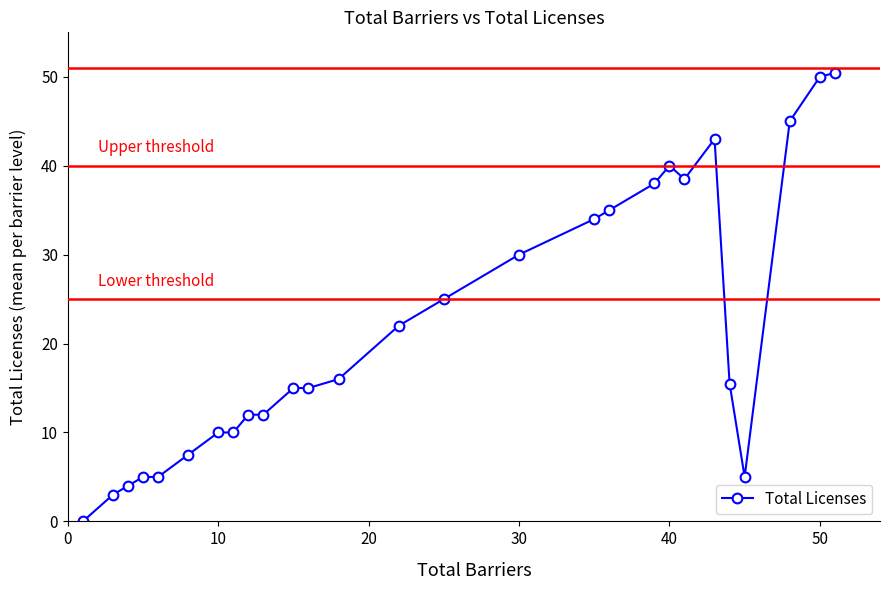

What is the average value?

21.7